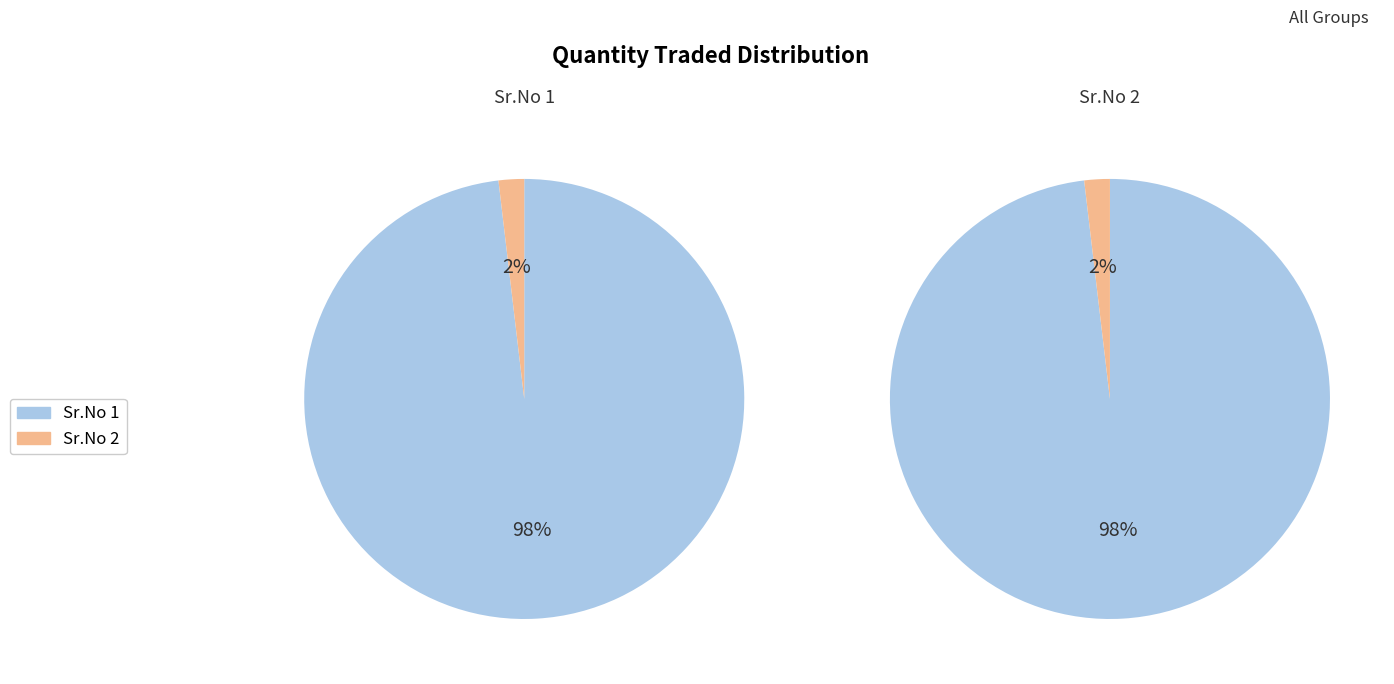

To the nearest percent, what is the difference between the largest and smallest slice percentages?

96%